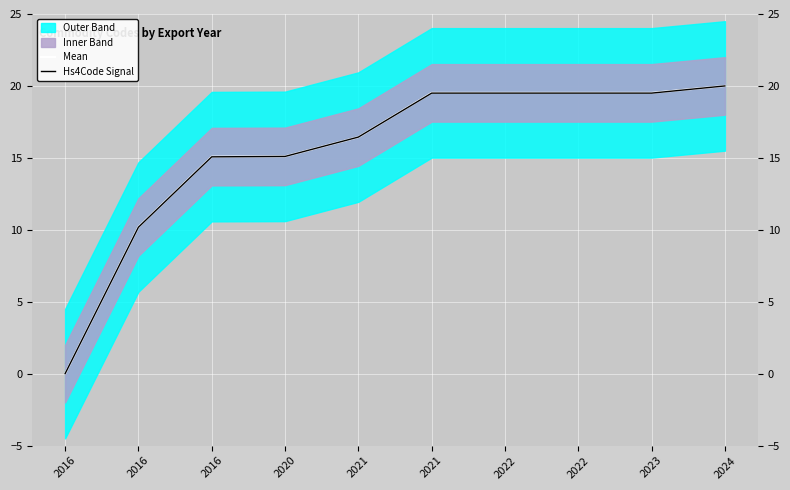

At which category is the sum across all series the highest?

2024